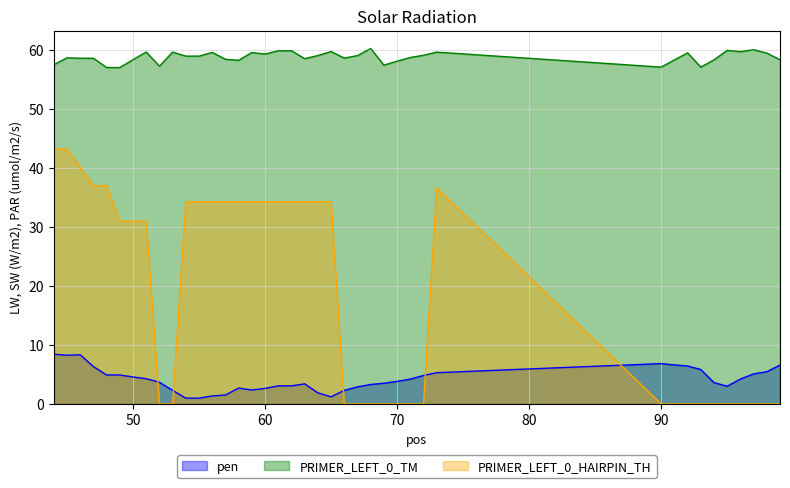

True or false: PRIMER_LEFT_0_HAIRPIN_TH has a value of -18.9 at 94.

False